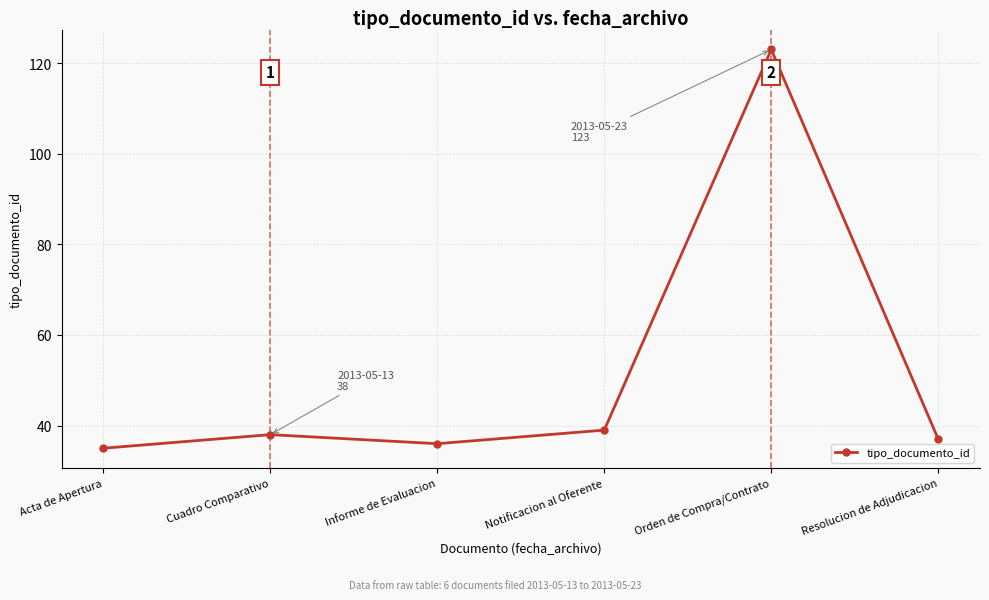

What is the label of the 2nd point from the right?

Orden de Compra/Contrato